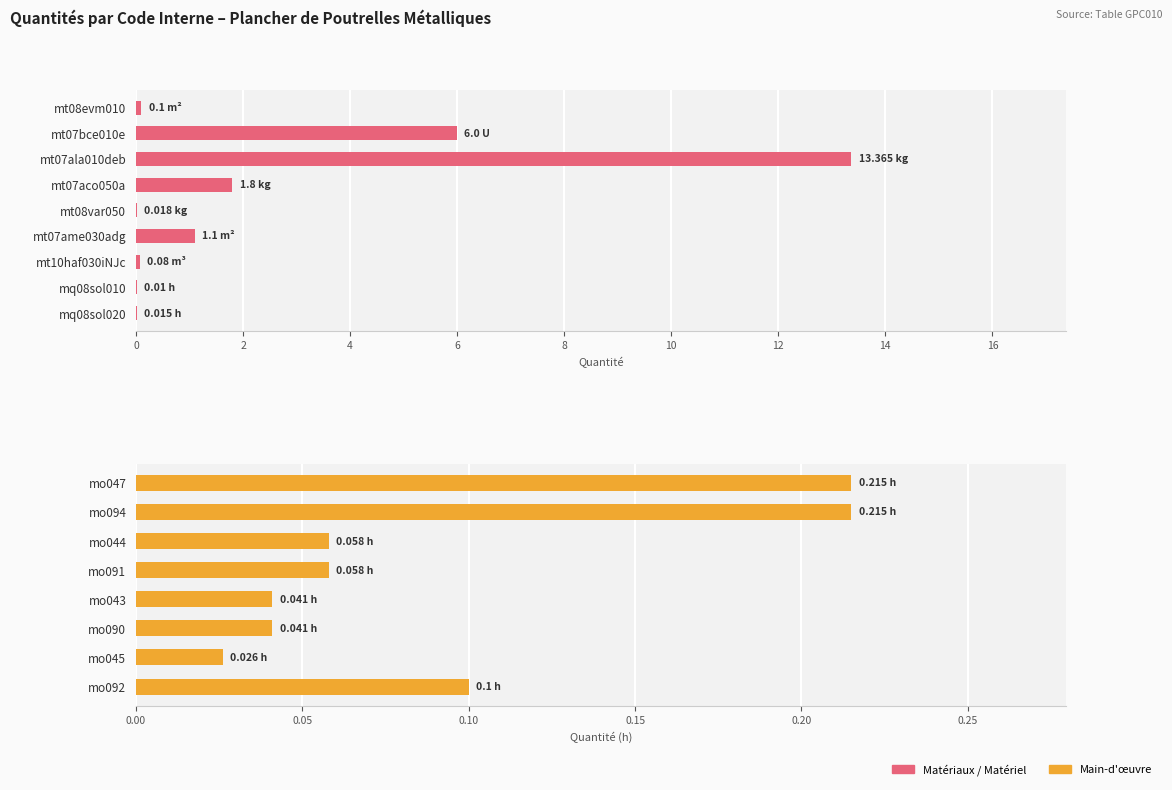

Are the bars grouped side by side (vs. stacked)?

No